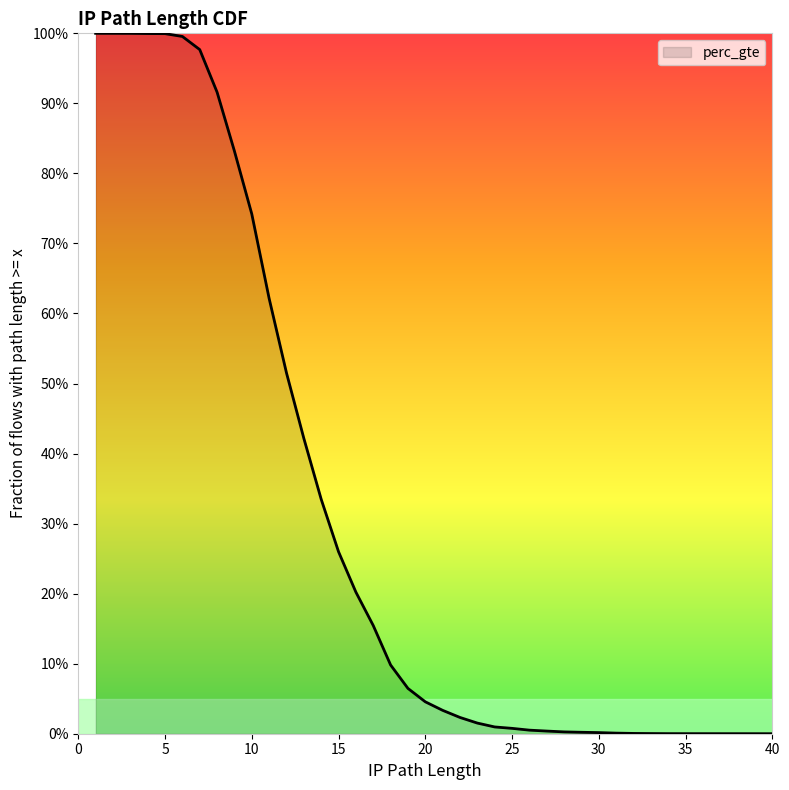

How many distinct data groups are displayed?

1